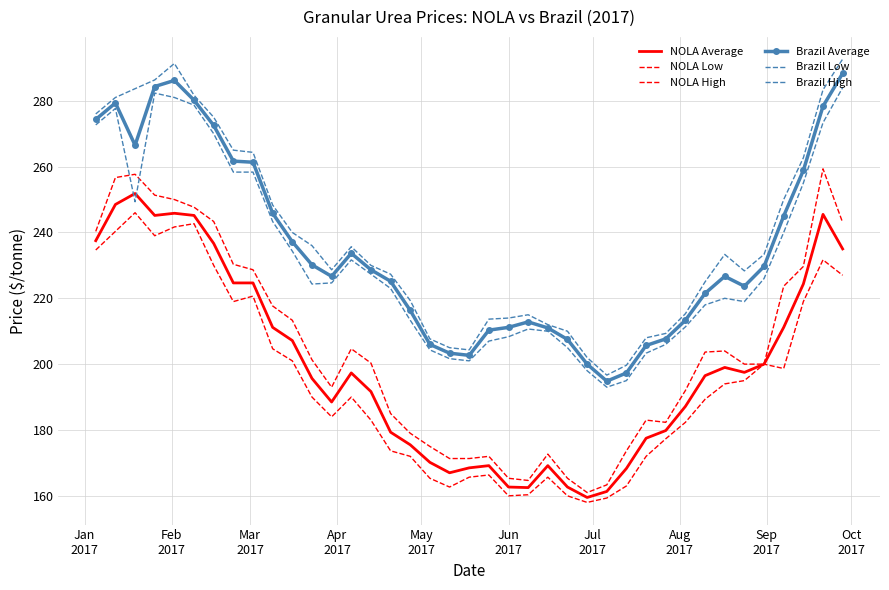

What is the average value of the Brazil Low series?

231.8